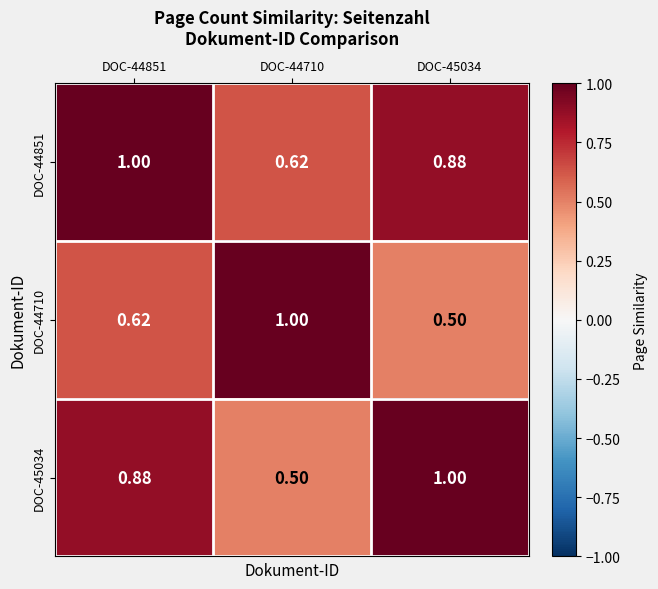

Is the value of DOC-44710 at DOC-44710 greater than the value of DOC-45034 at DOC-44710?

Yes